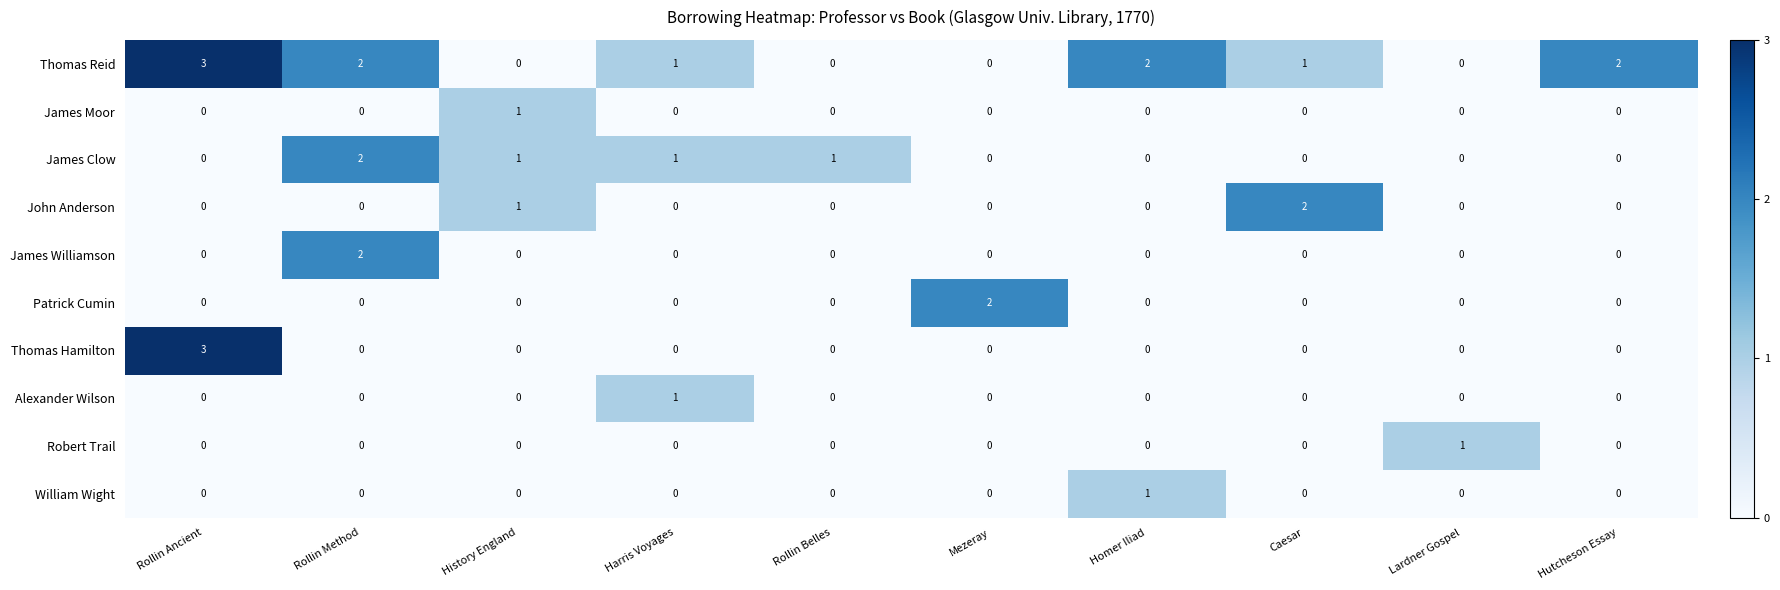

At which label is John Anderson closest to 1?

History England